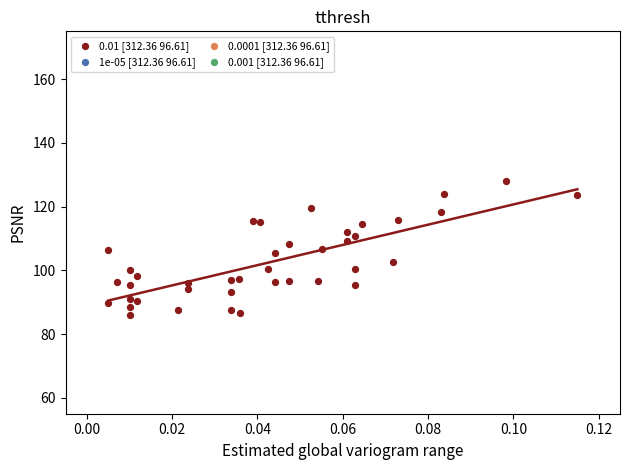

What is the range of Y values (max minus min)?

41.8